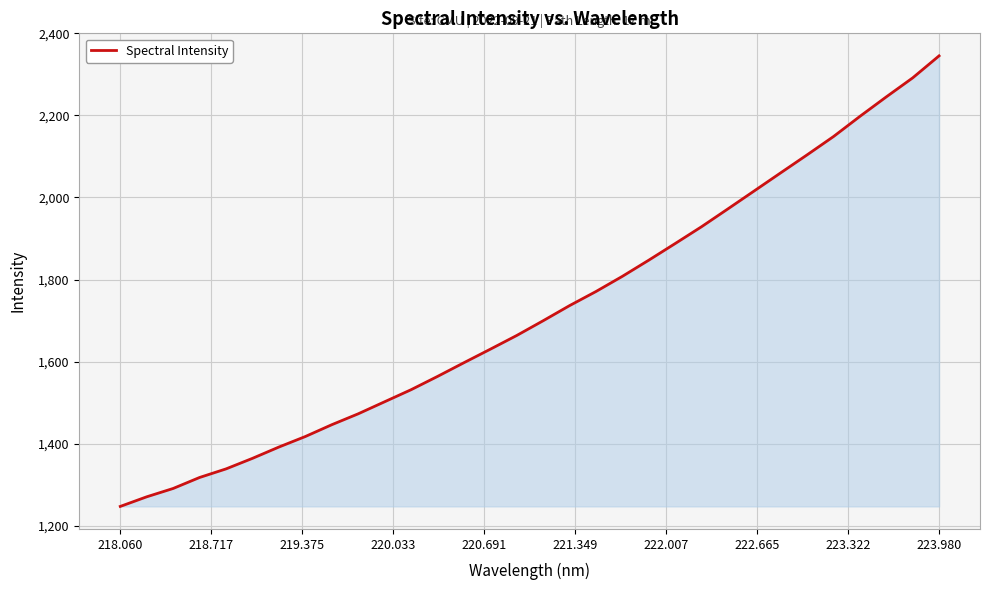

What is the difference between the maximum and minimum values?

1098.9